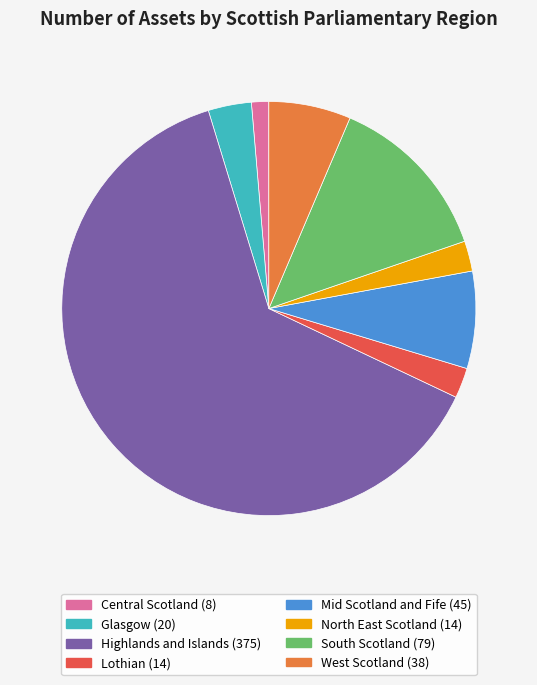

Do Mid Scotland and Fife and Central Scotland together represent more than half of the pie?

No